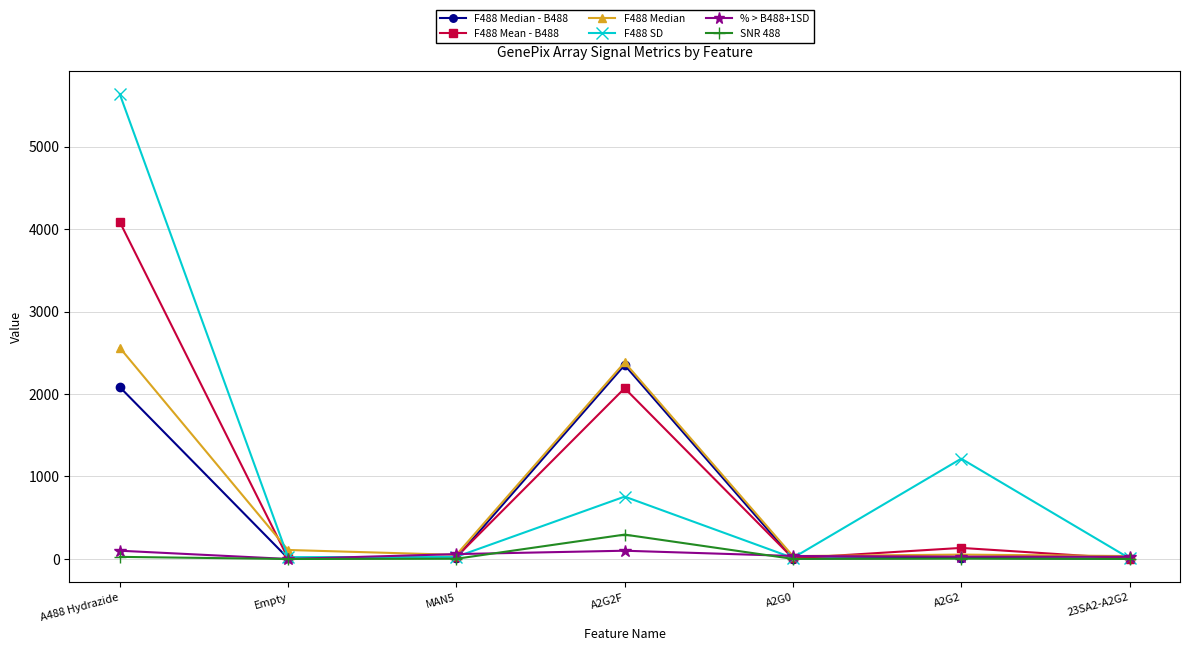

True or false: F488 Median has a value of 35.0 at 23SA2-A2G2.

True